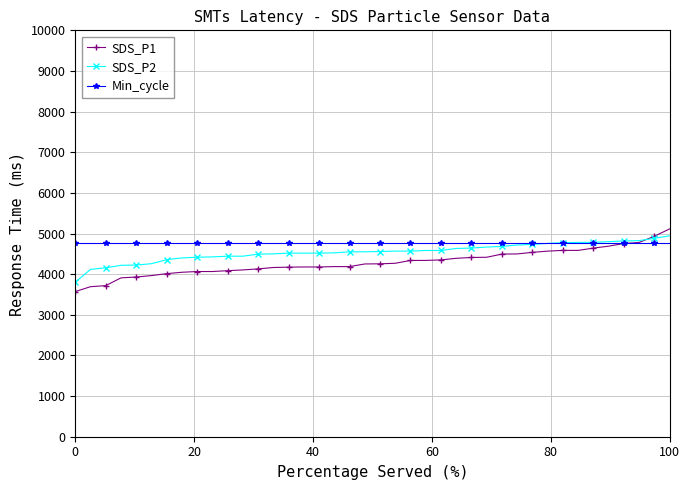

What is the value of the SDS_P2 point at the 23rd from the left?

4567.5